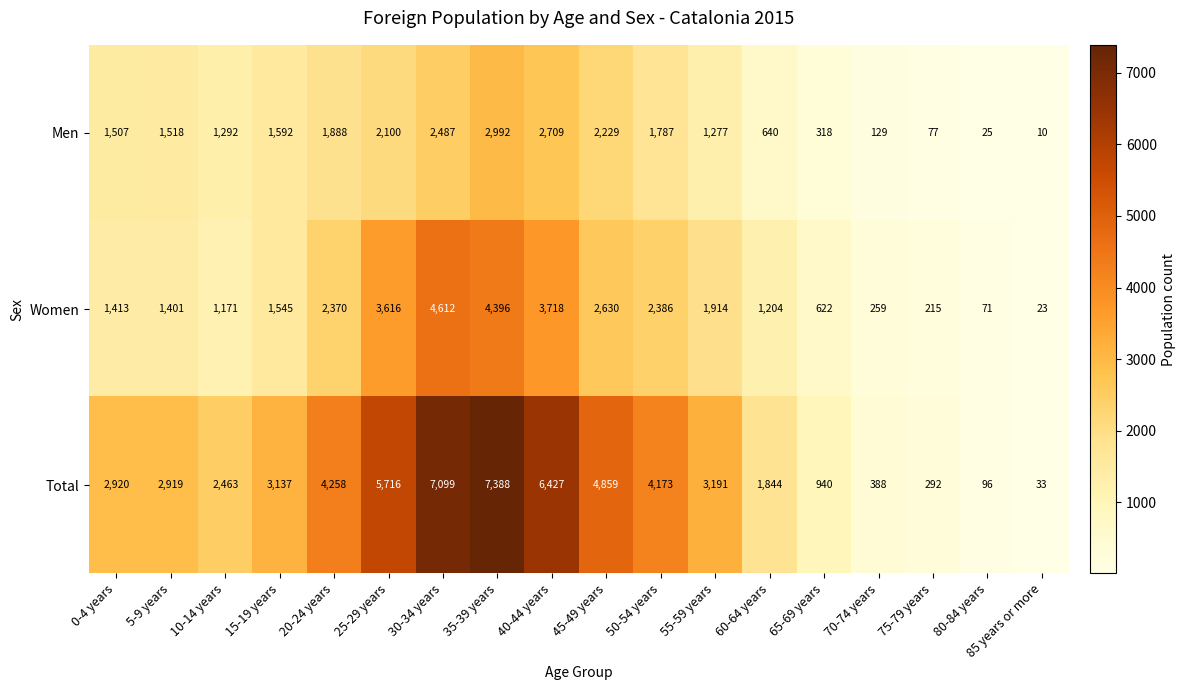

Which series has the largest total across all categories?

Total